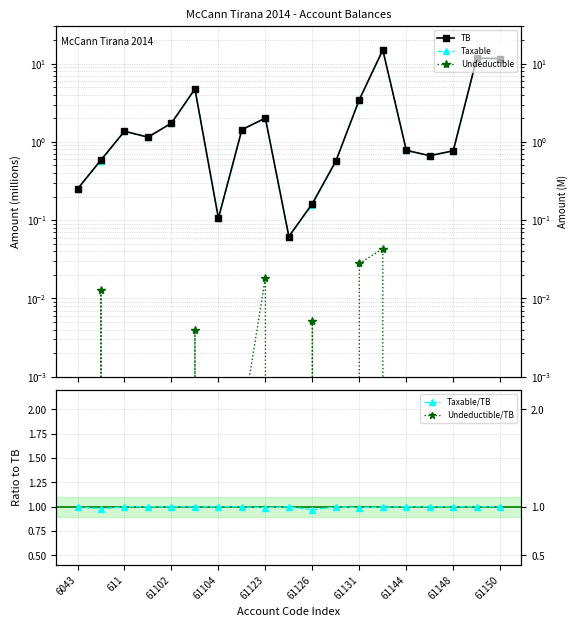

True or false: Undeductible and Undeductible/TB intersect in this chart.

False